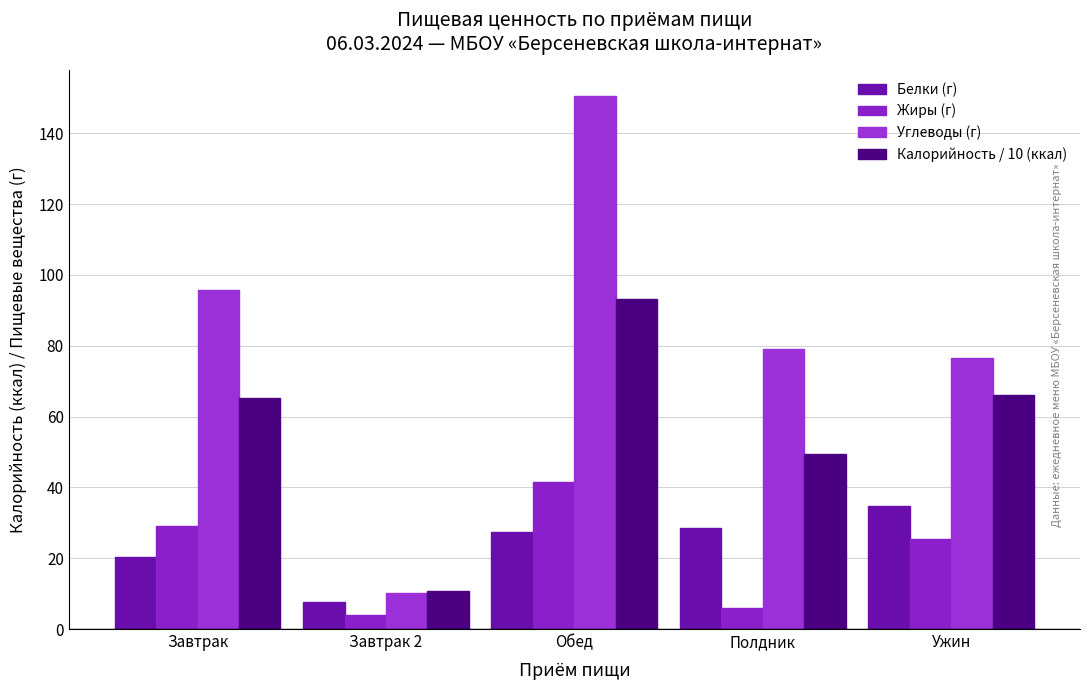

At which category is the sum across all series the highest?

Обед